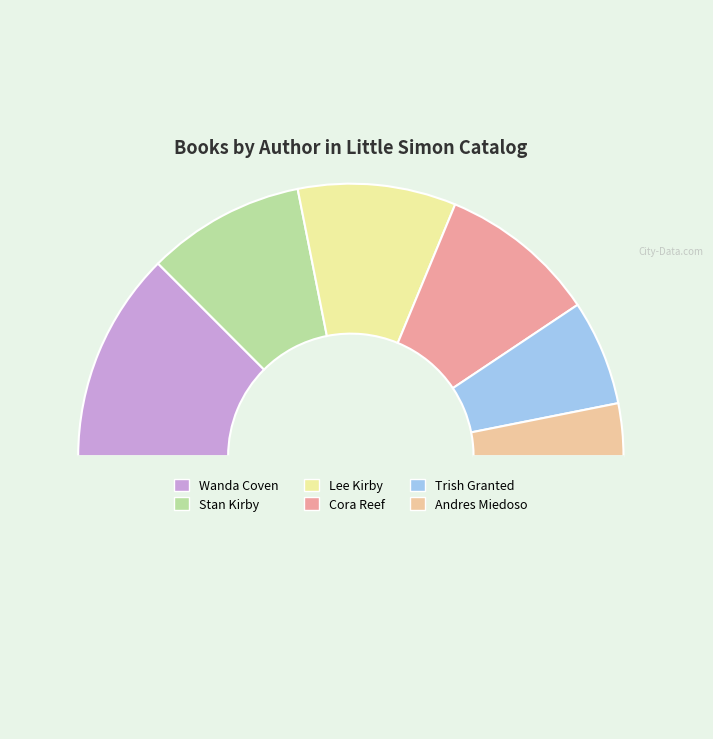

What is the largest slice in the pie chart?

Wanda Coven